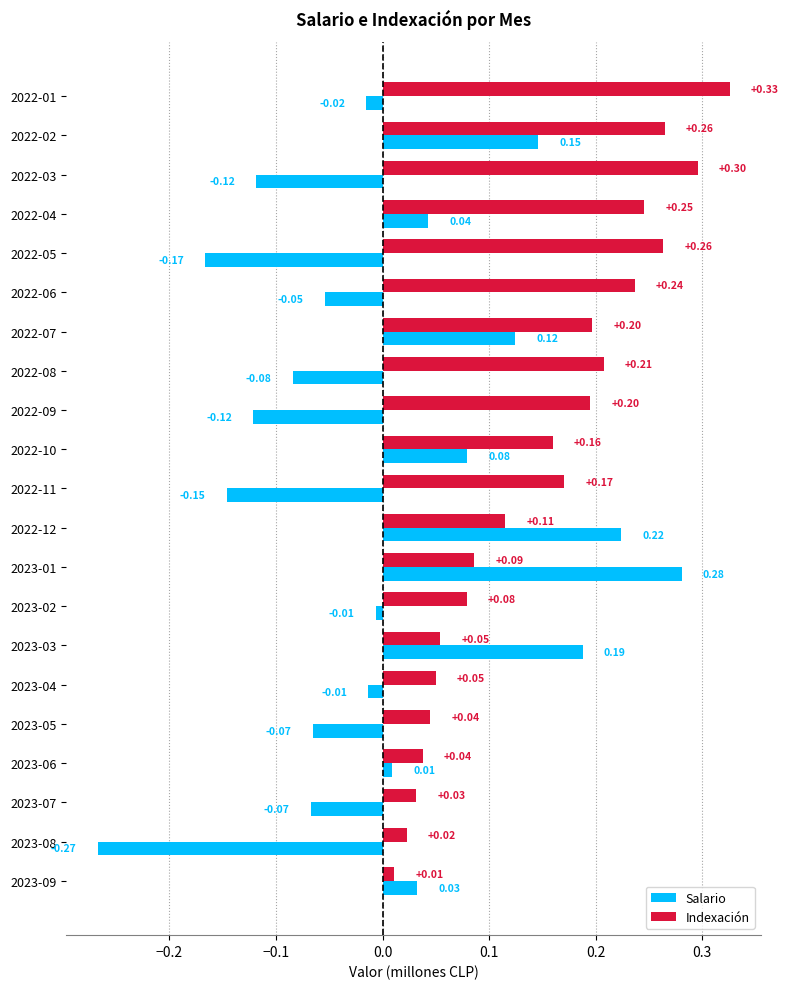

What is the difference between the maximum and second lowest values in the Indexación series?

0.3